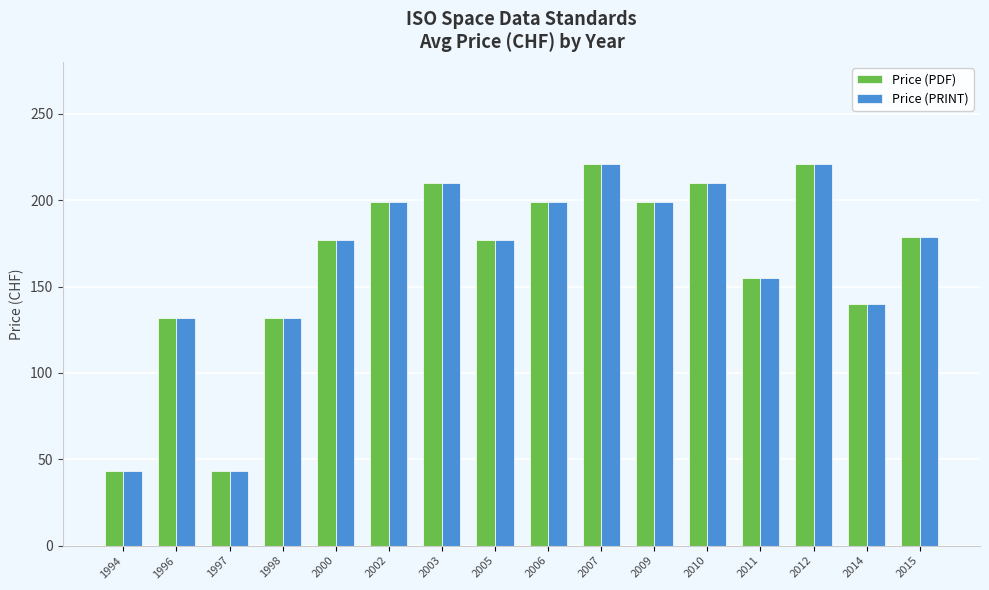

What is the sum of all Price (PDF) values?

2636.5